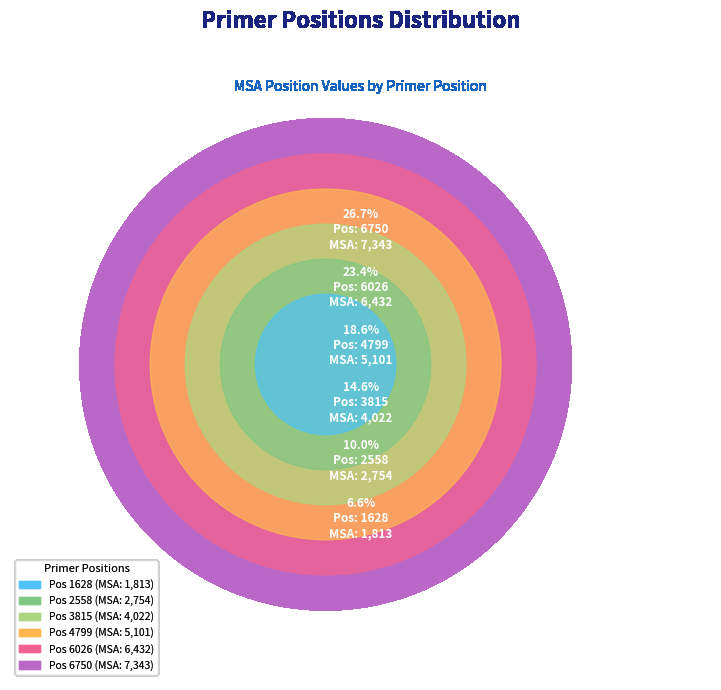

What is the change in value from 3815 to 6026?

+2410